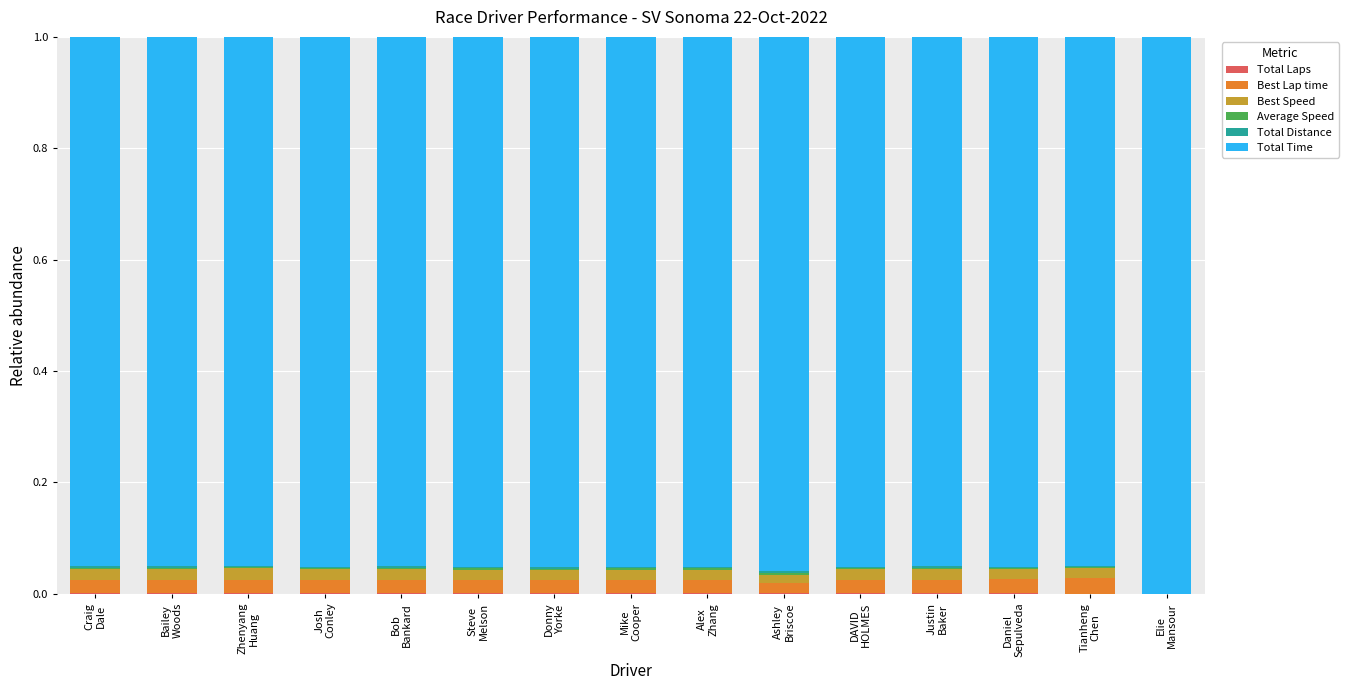

List the labels in order of Total Time value, smallest first.

Craig
Dale, Bob
Bankard, Bailey
Woods, Zhenyang
Huang, Tianheng
Chen, Justin
Baker, DAVID
HOLMES, Josh
Conley, Mike
Cooper, Steve
Melson, Donny
Yorke, Alex
Zhang, Daniel
Sepulveda, Ashley
Briscoe, Elie
Mansour